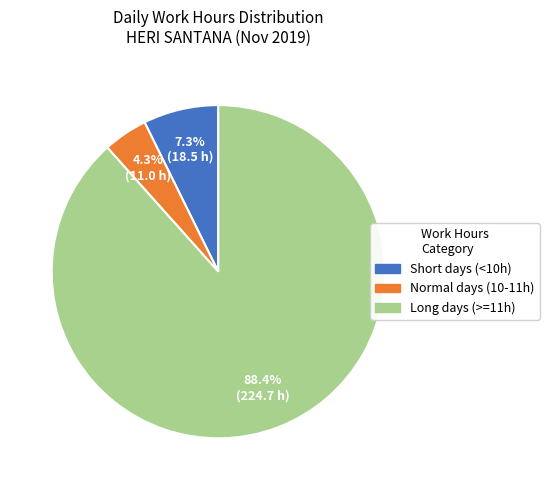

Is there any slice that represents more than half of the pie?

Yes